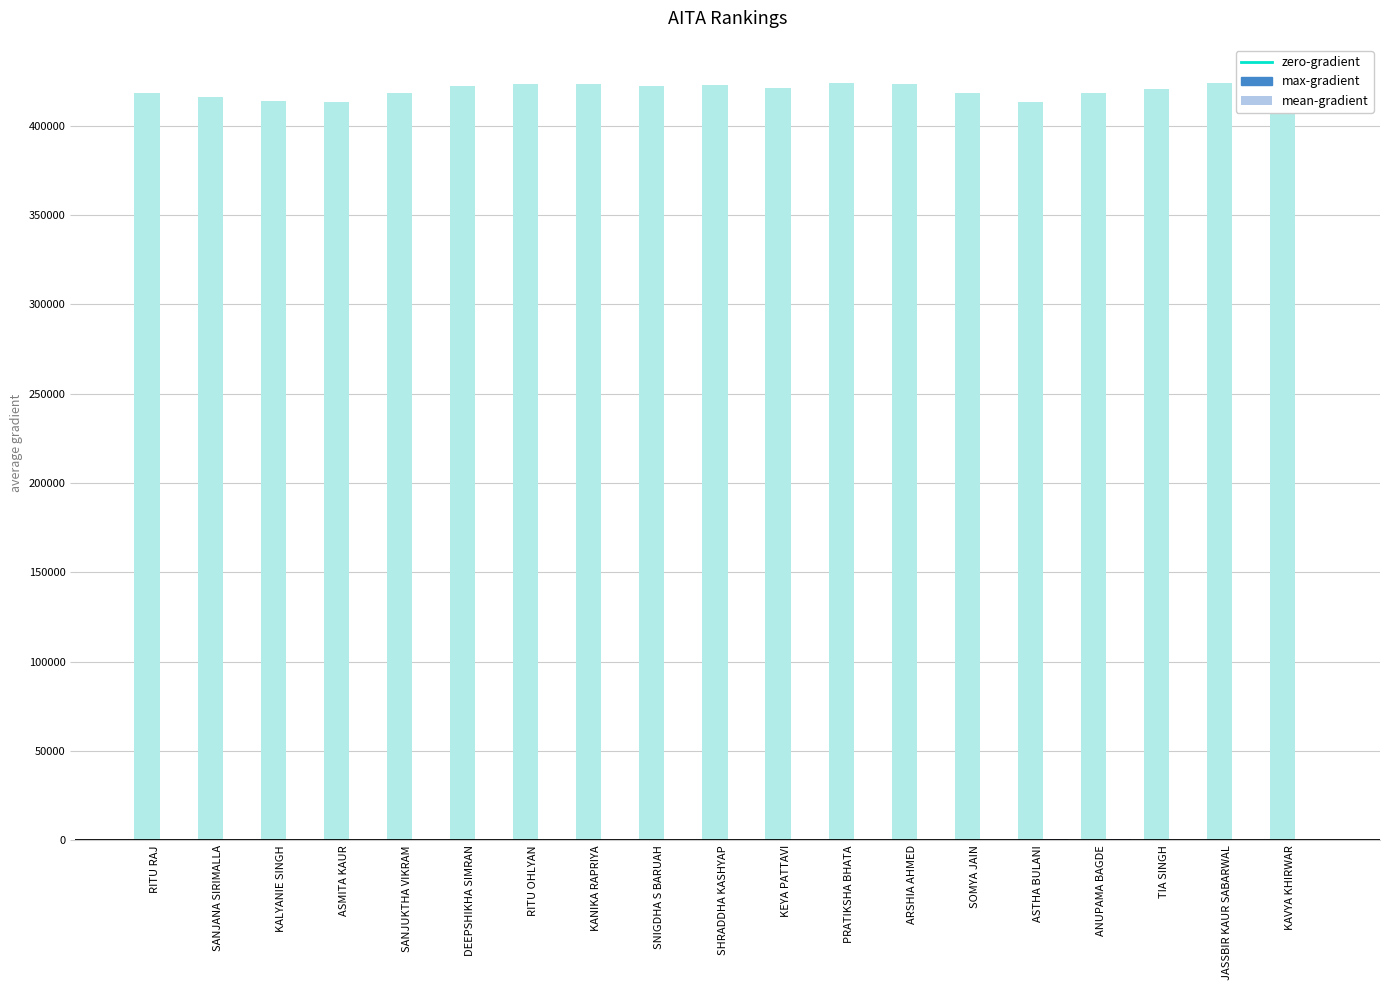

The max-gradient series shows 422030 at SNIGDHA S BARUAH. True or false?

True